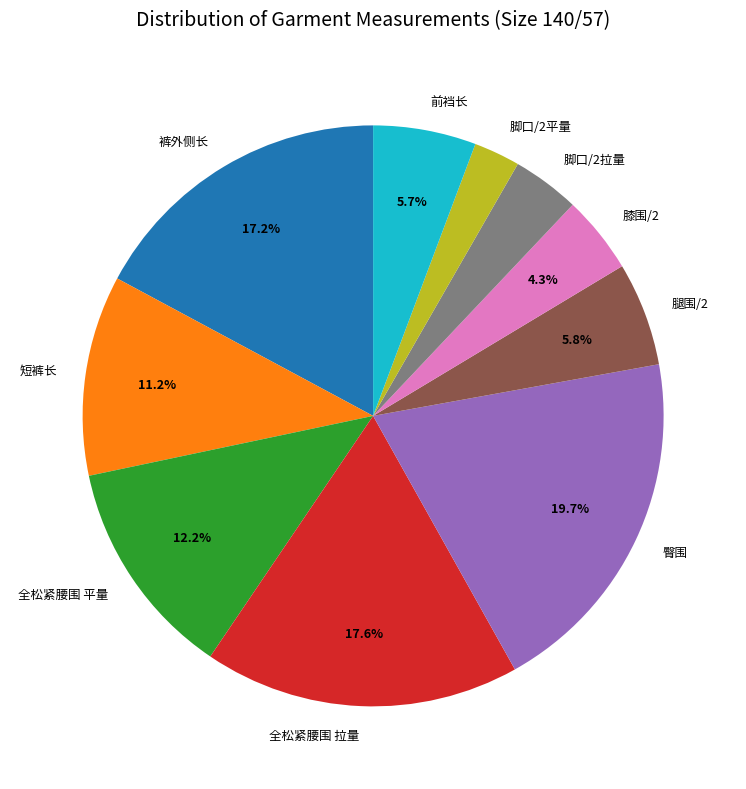

Which category has the biggest portion of the pie?

臀围